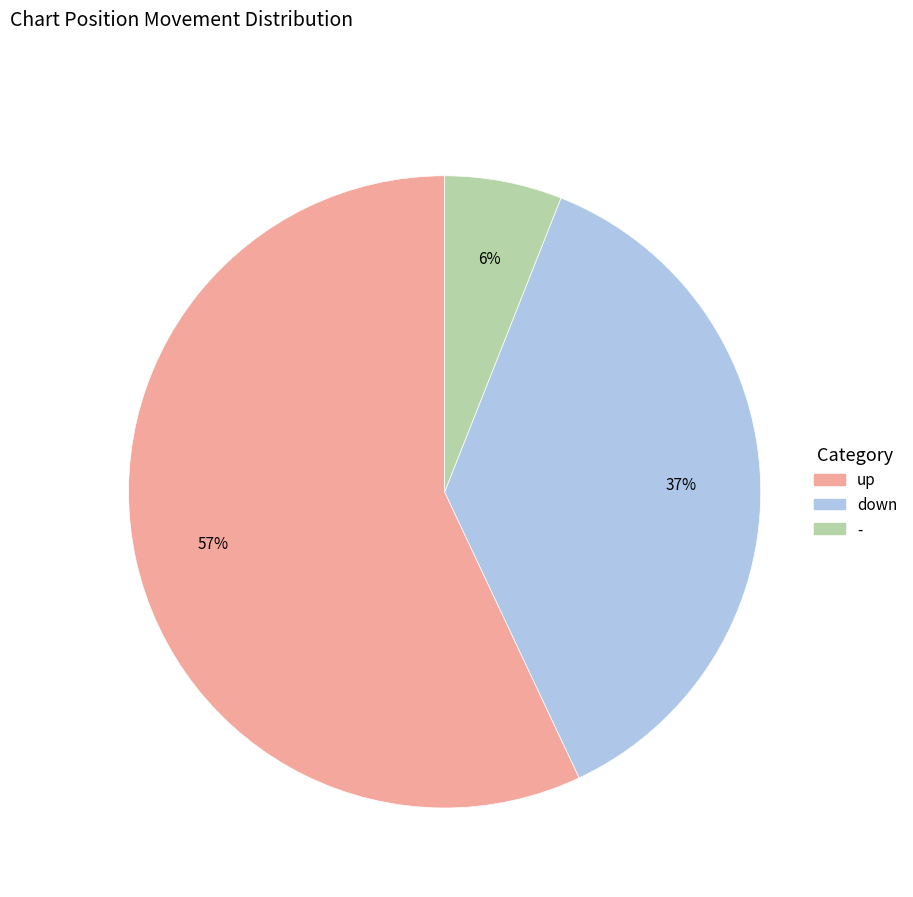

Does any single category account for the majority?

Yes